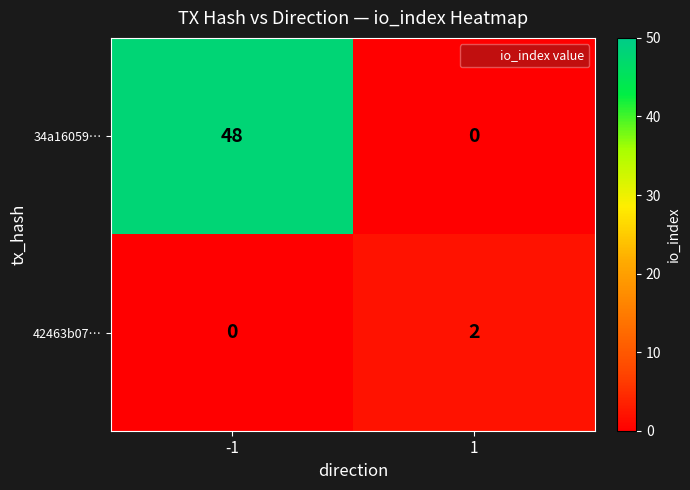

Reading left to right, extract all data points from this chart.

34a16059…: 48	0
42463b07…: 0	2